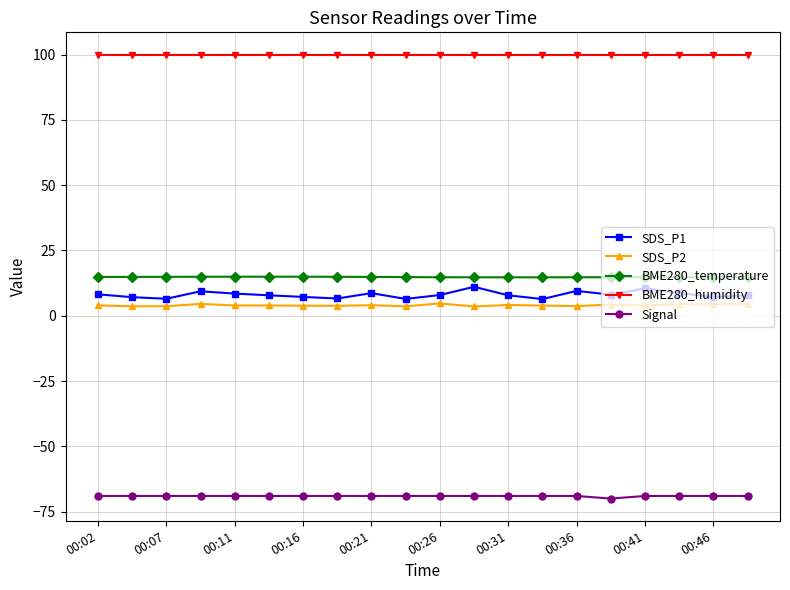

How many data points does each series have?

20